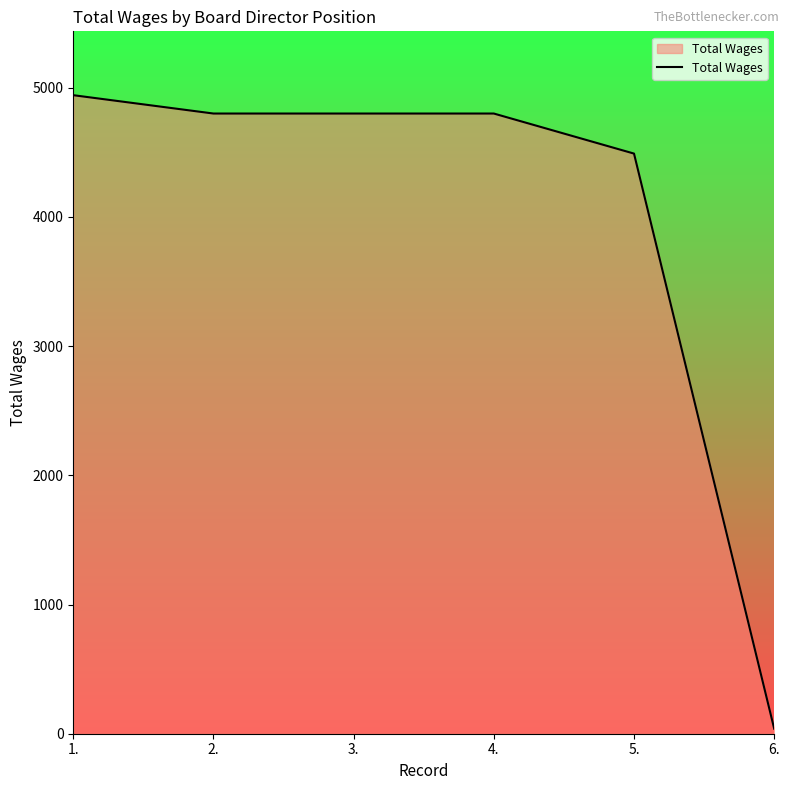

Reading left to right, extract all data points from this chart.

1.=4942	2.=4800	3.=4800	4.=4800	5.=4490	6.=39